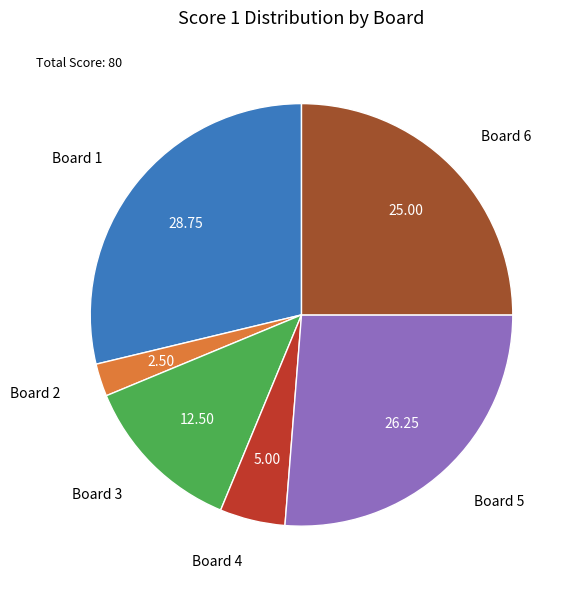

Between Board 6 and Board 3, which is larger?

Board 6